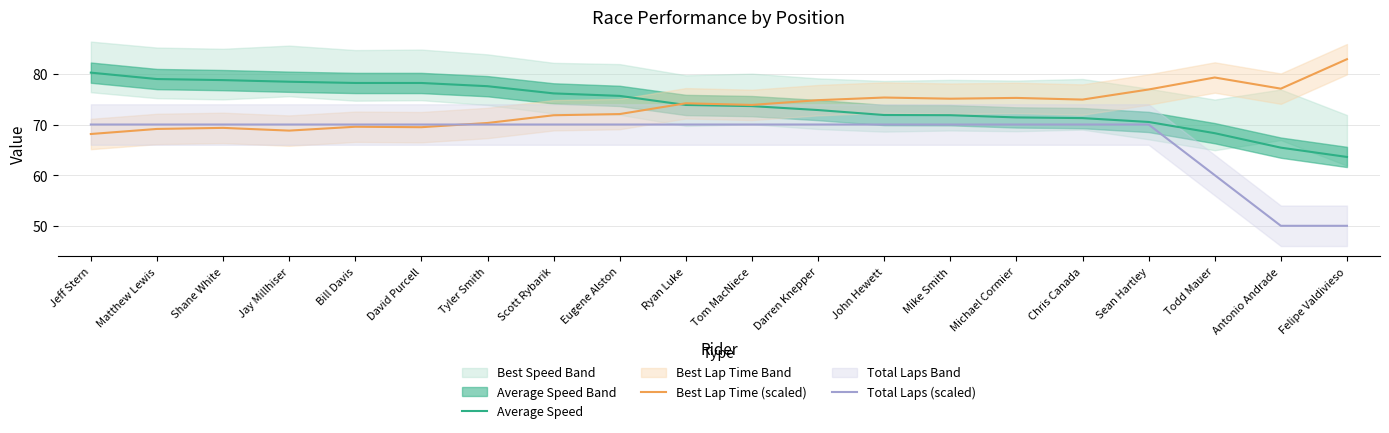

What is the difference between the maximum and minimum values in the Total Laps (scaled) series?

20.0